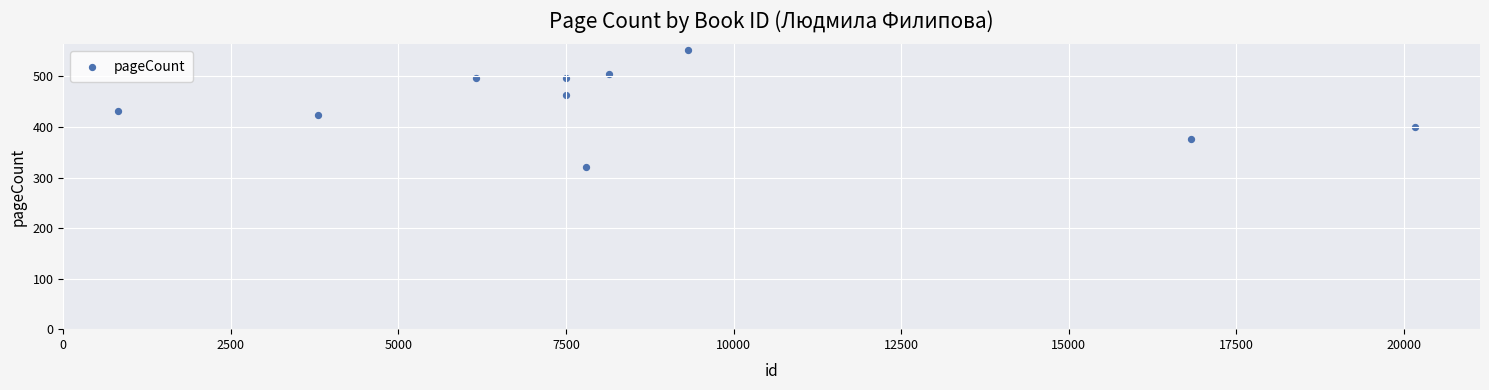

What is the average Y value?

446